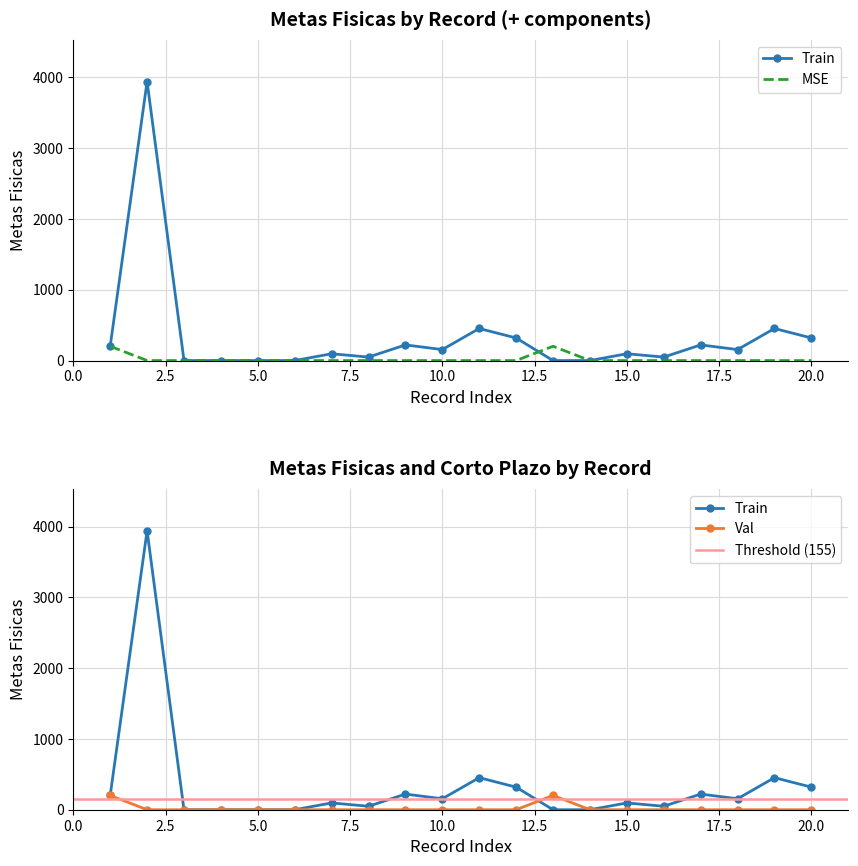

What is the average value of the Metas fisicas series?

336